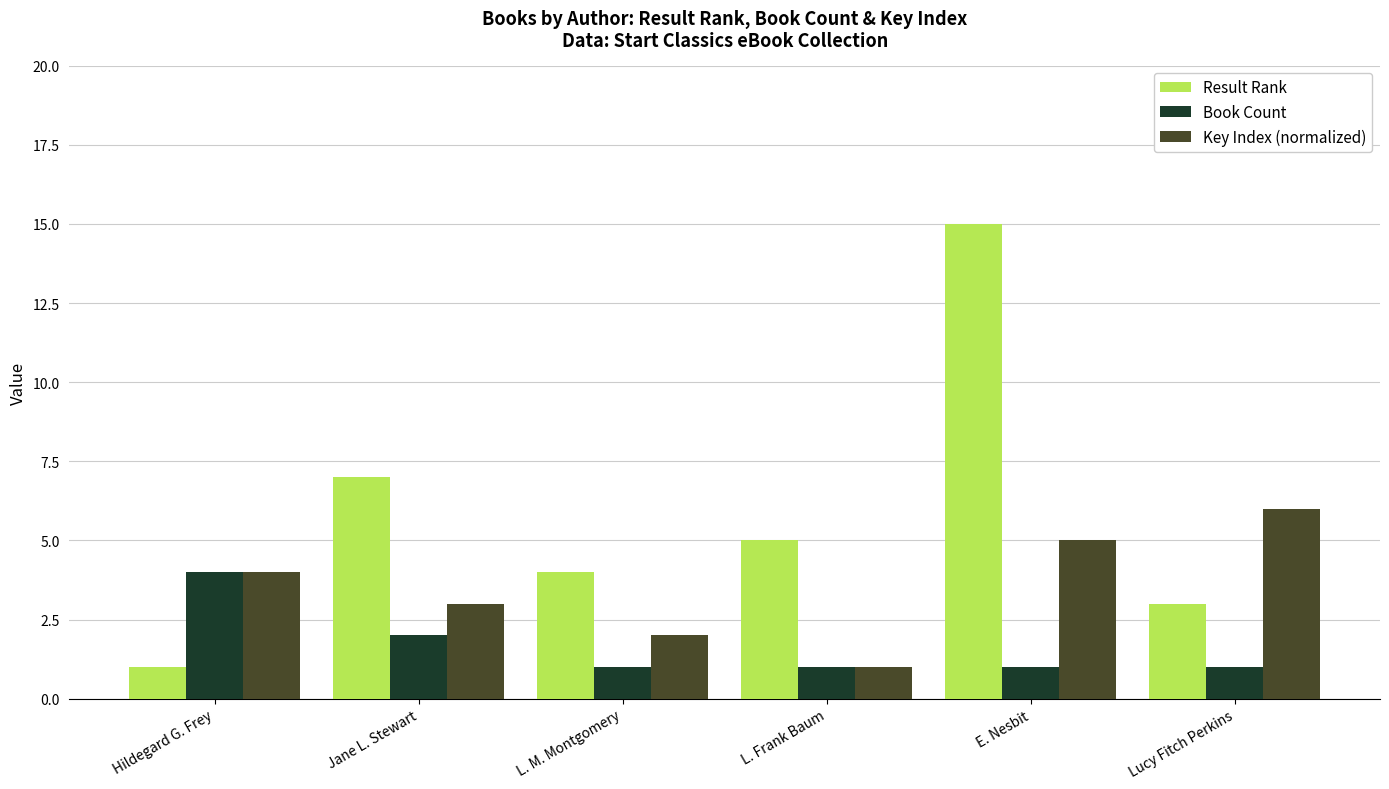

List the series in order of their overall mean, lowest first.

Book Count, Key Index (normalized), Result Rank